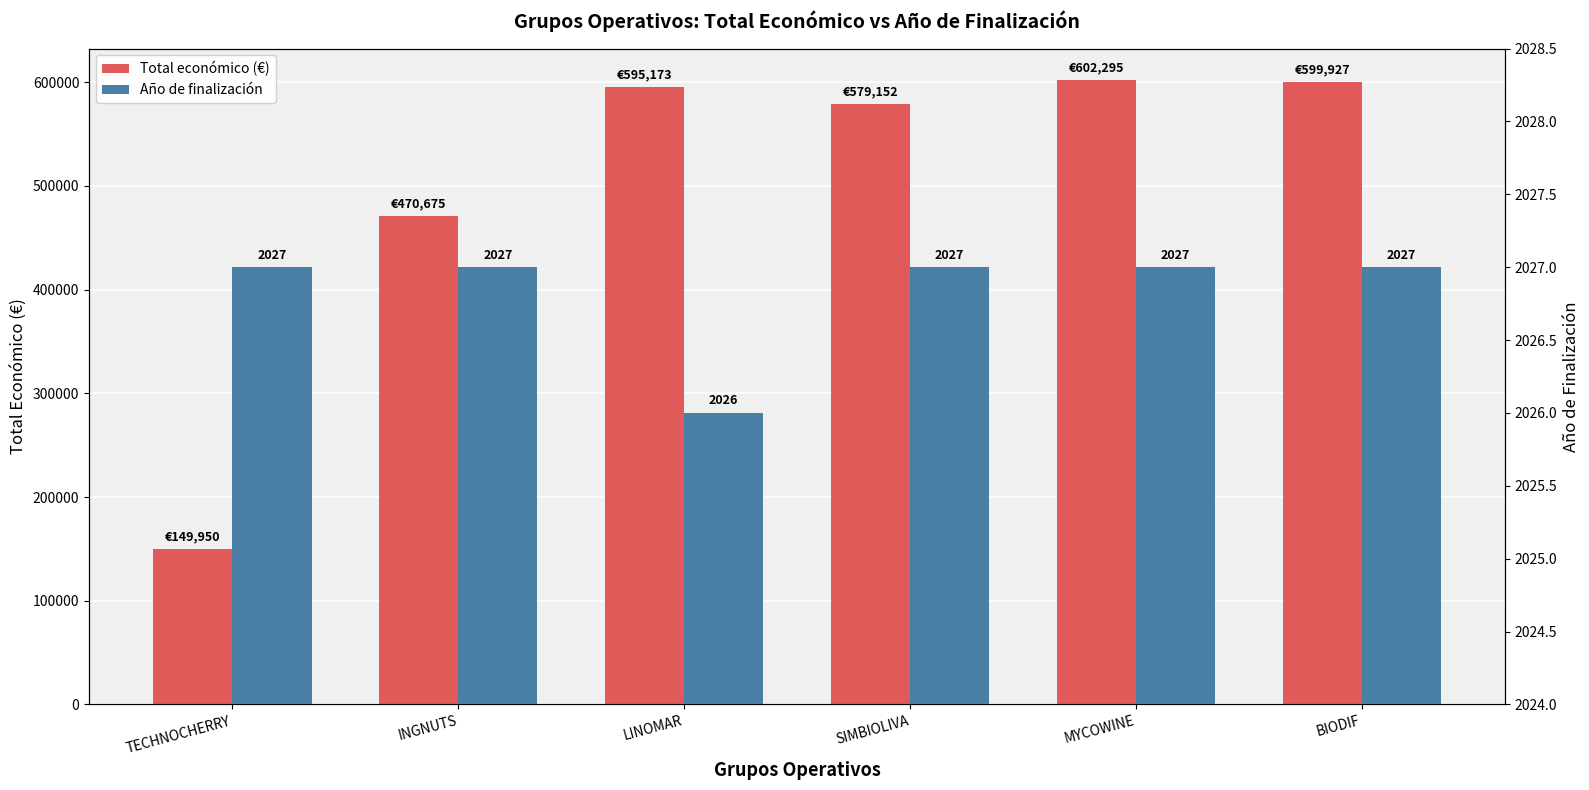

Reading right to left, transcribe all the data shown in this chart.

Total económico (€): BIODIF=599927.0	MYCOWINE=602295.4	SIMBIOLIVA=579152.0	LINOMAR=595173.0	INGNUTS=470675.0	TECHNOCHERRY=149950.0
Año de finalización: BIODIF=2027.0	MYCOWINE=2027.0	SIMBIOLIVA=2027.0	LINOMAR=2026.0	INGNUTS=2027.0	TECHNOCHERRY=2027.0